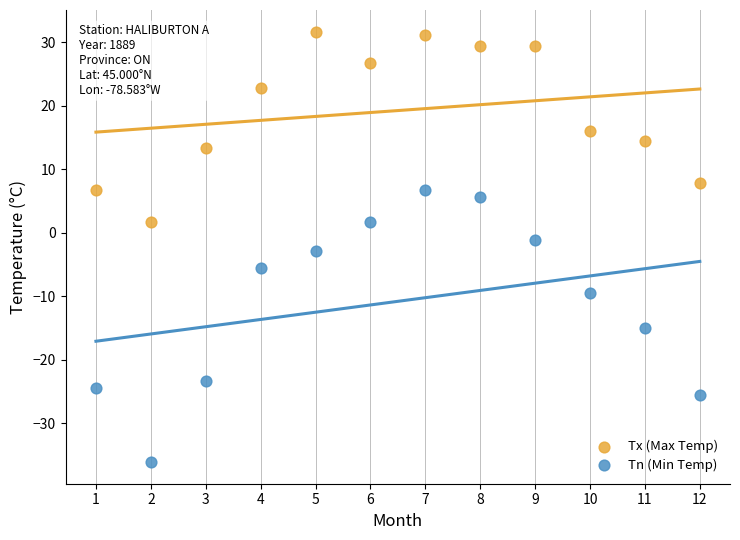

Which series has the widest spread of Y values?

Tn (Min Temp)